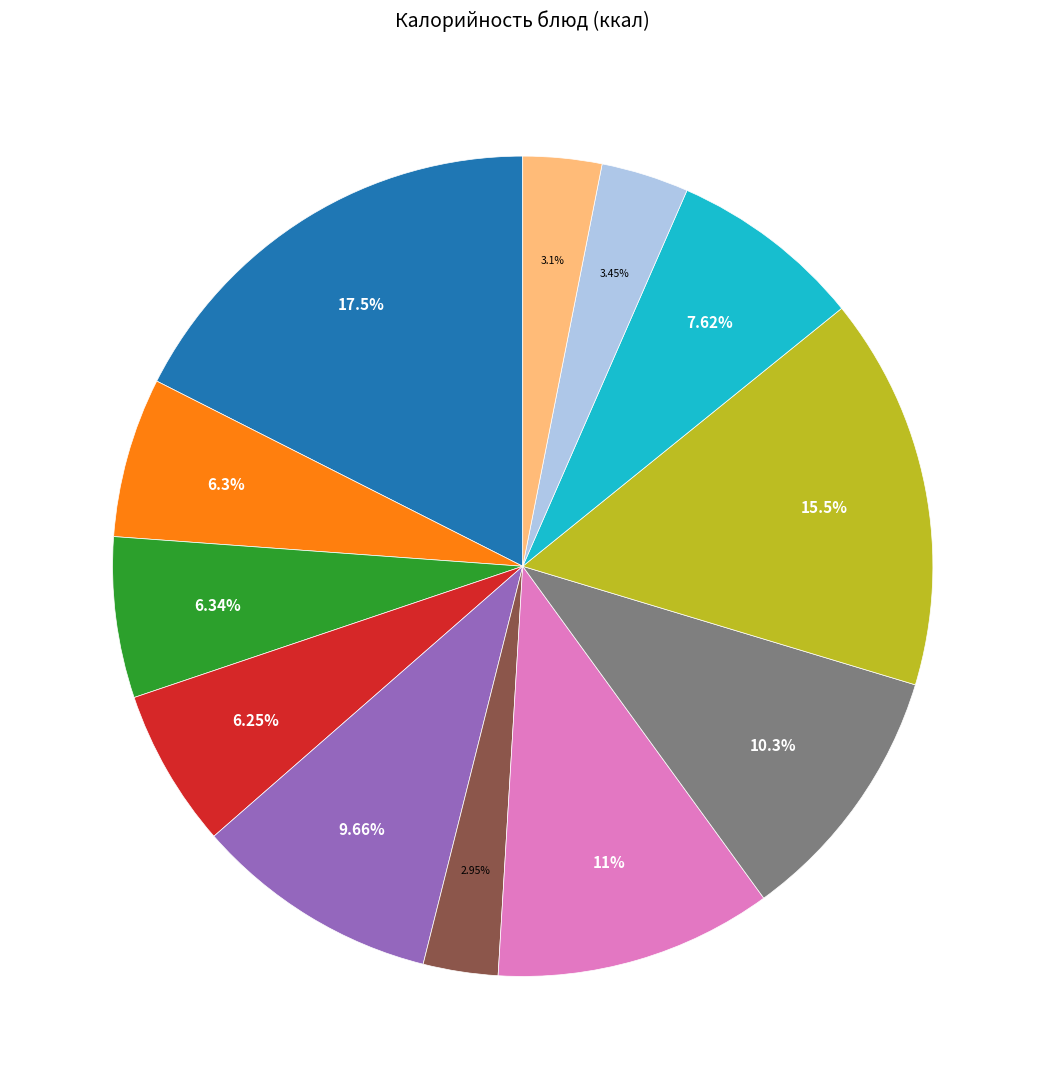

Does any single category account for the majority?

No